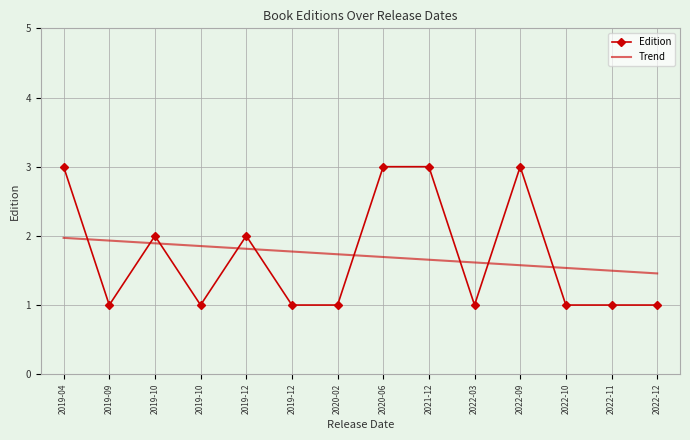

At which label does Trend reach its peak?

2019-04